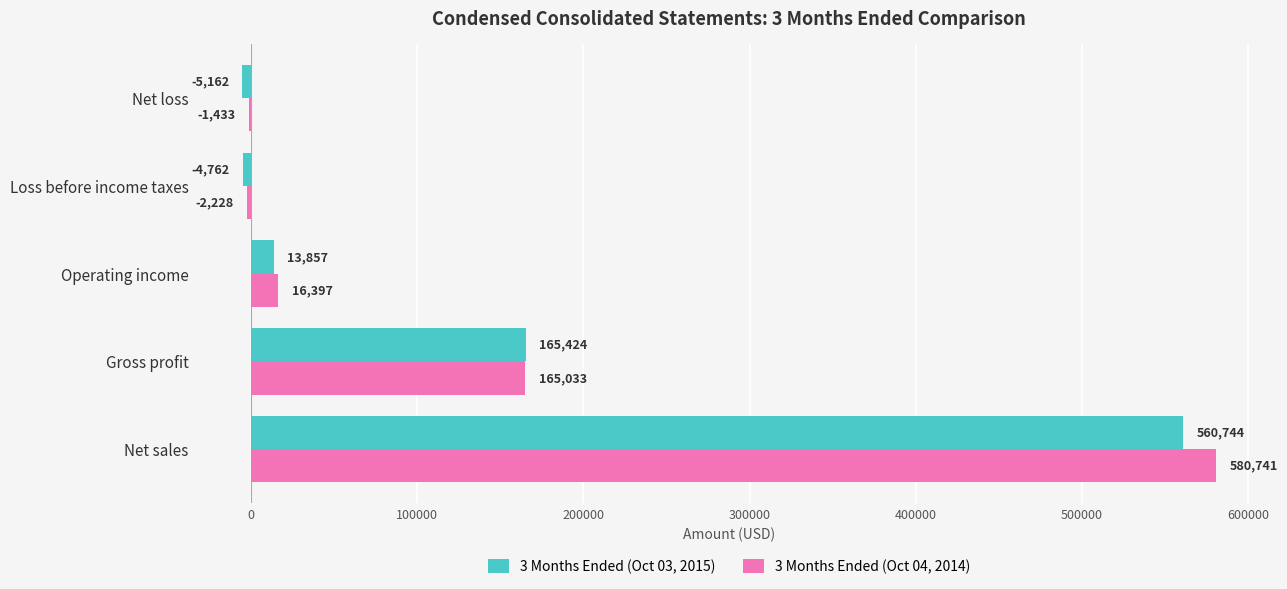

At which label is 3 Months Ended (Oct 03, 2015) closest to 277791?

Gross profit